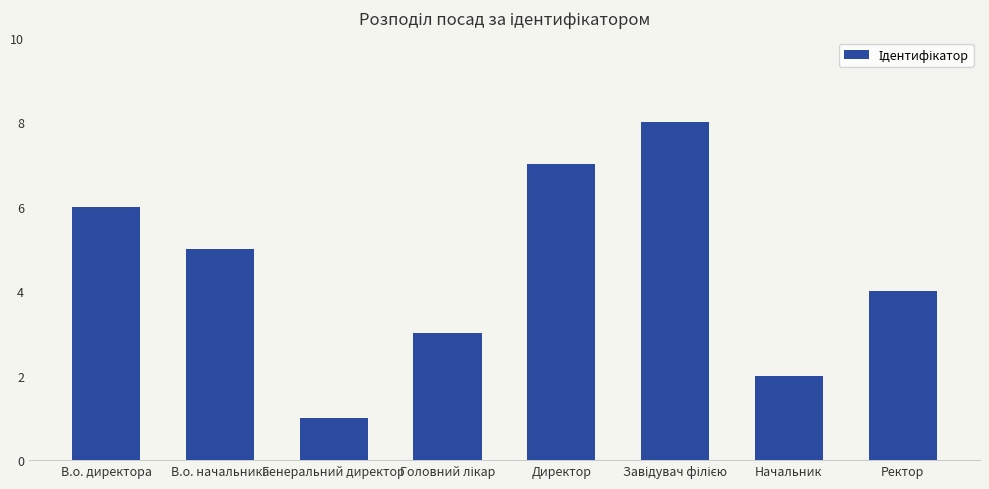

Which has a higher value, В.о. начальника or Начальник?

В.о. начальника